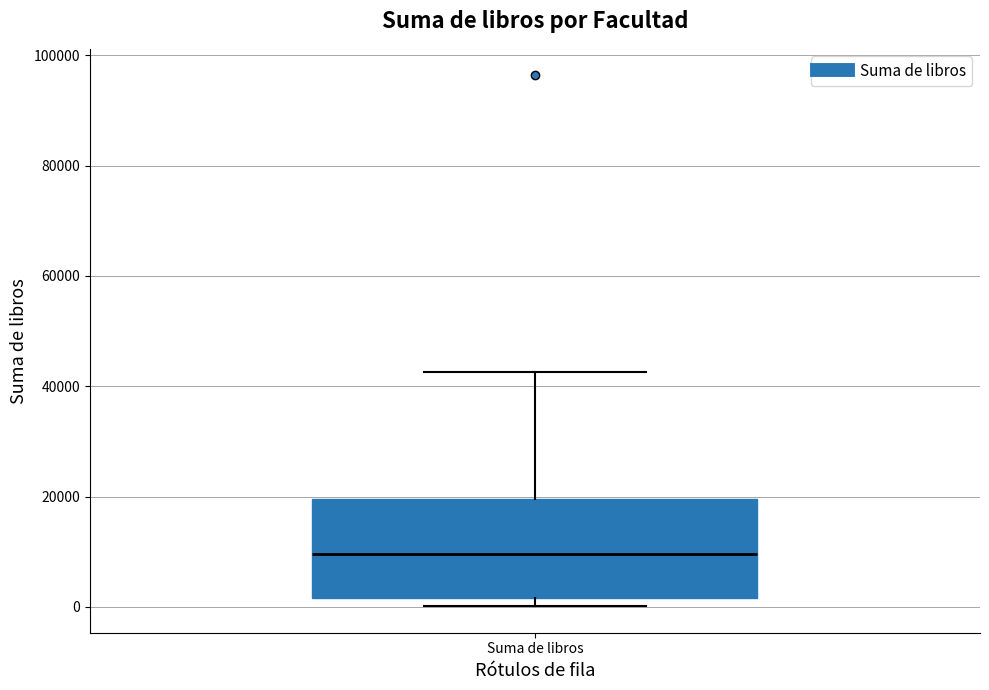

Transcribe this box plot: give where the median line is, the range the box spans, and where the two whiskers end, as read against the y-axis. The values are not printed on the chart, so give them approximately, as read against the axis.

median 10000, box 2000 to 20000, whiskers 0 to 42000